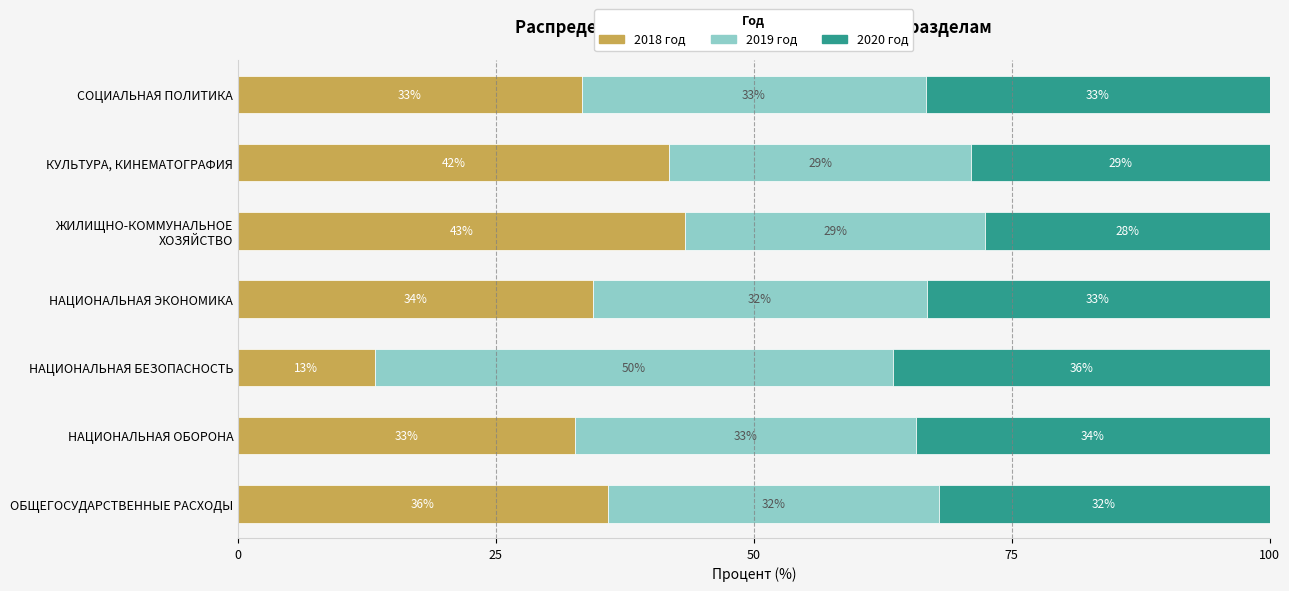

The 2018 год series shows 33.3 at СОЦИАЛЬНАЯ ПОЛИТИКА. True or false?

True